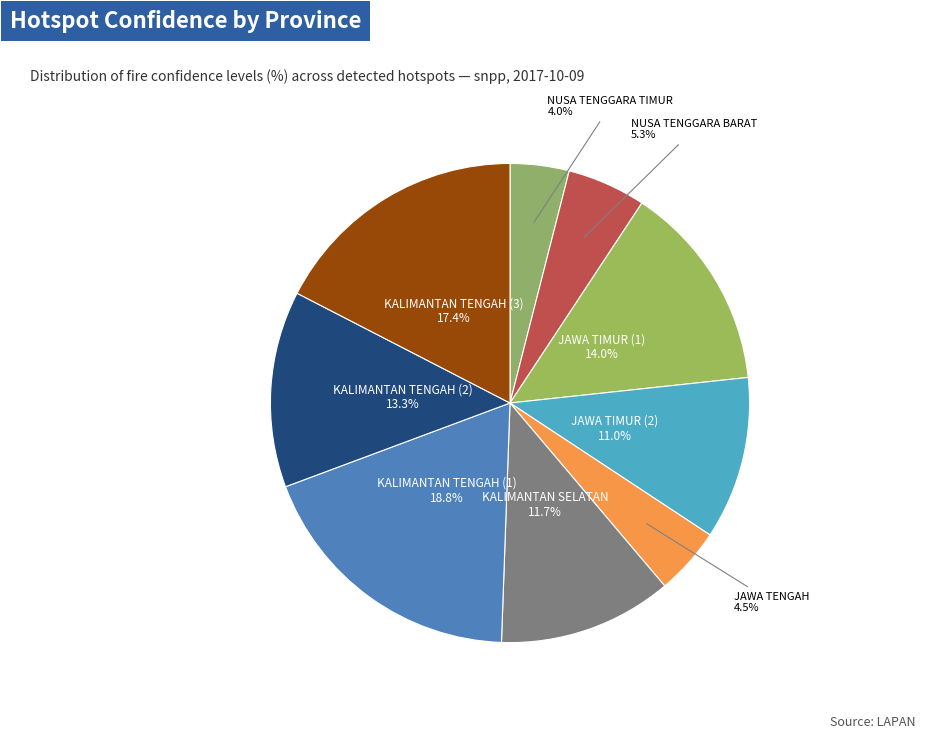

Count the number of slices in the pie.

9